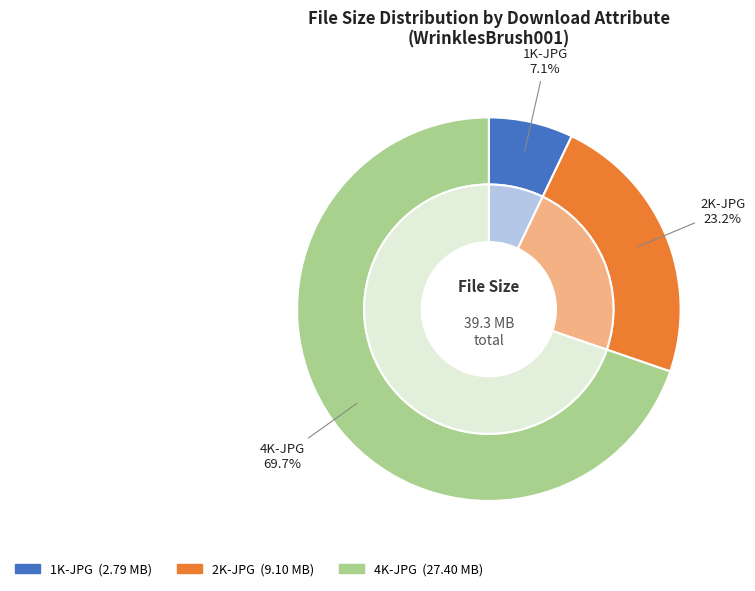

To the nearest percent, what is the difference between the largest and smallest slice percentages?

63%